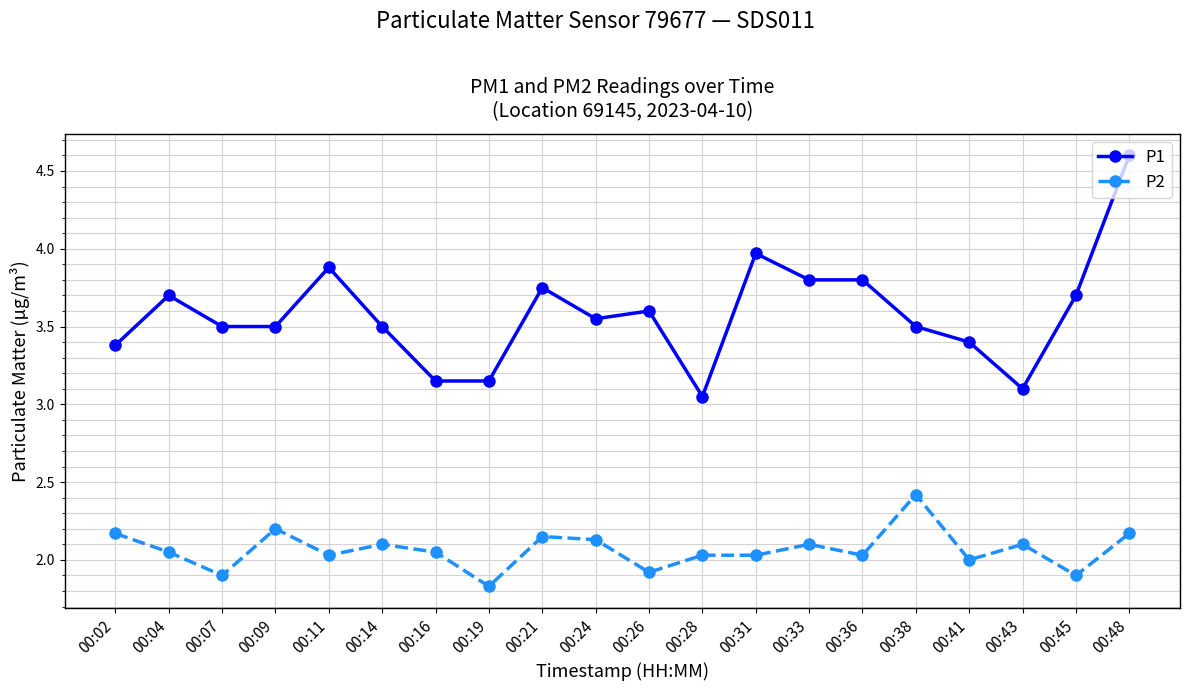

What is the average value of the P1 series?

3.6